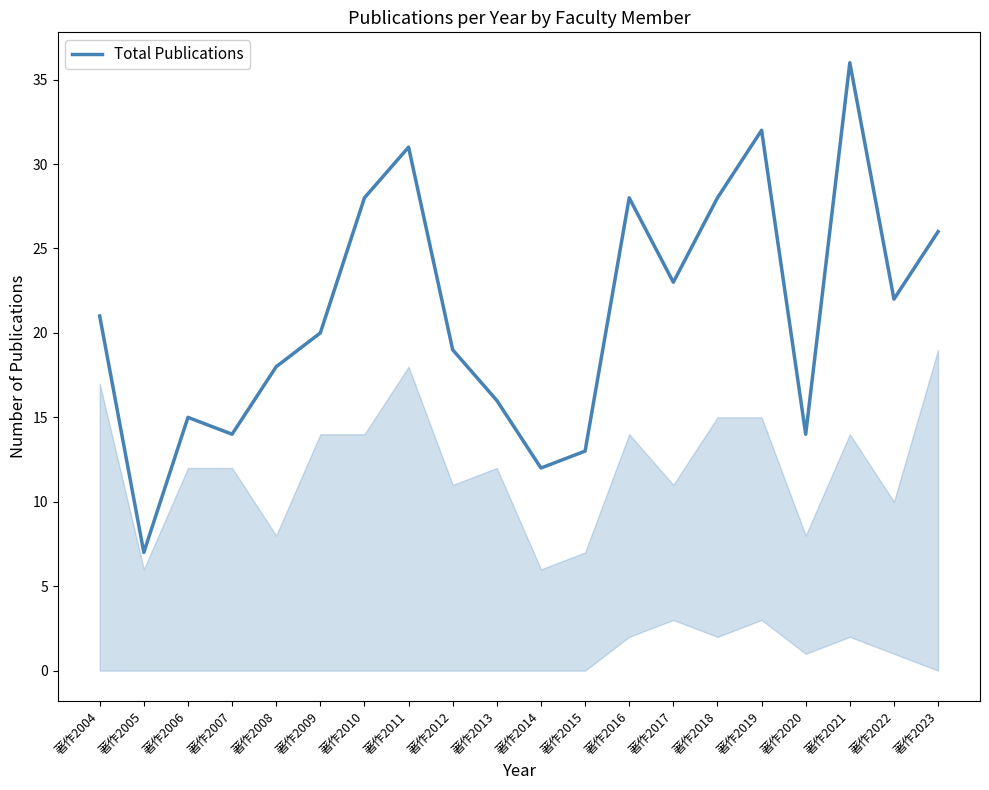

Reading left to right, list all the values displayed in this chart.

著作2004=21	著作2005=7	著作2006=15	著作2007=14	著作2008=18	著作2009=20	著作2010=28	著作2011=31	著作2012=19	著作2013=16	著作2014=12	著作2015=13	著作2016=28	著作2017=23	著作2018=28	著作2019=32	著作2020=14	著作2021=36	著作2022=22	著作2023=26